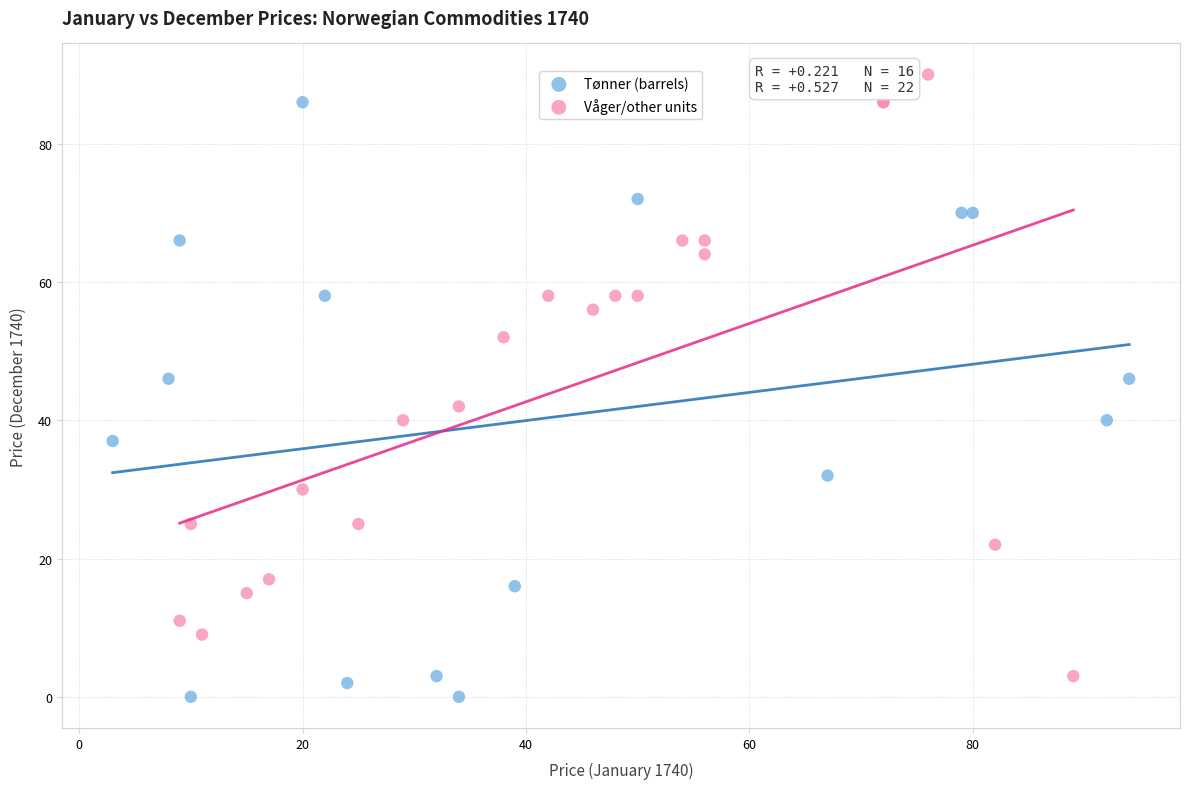

Which series contains the highest Y value?

Våger/other units